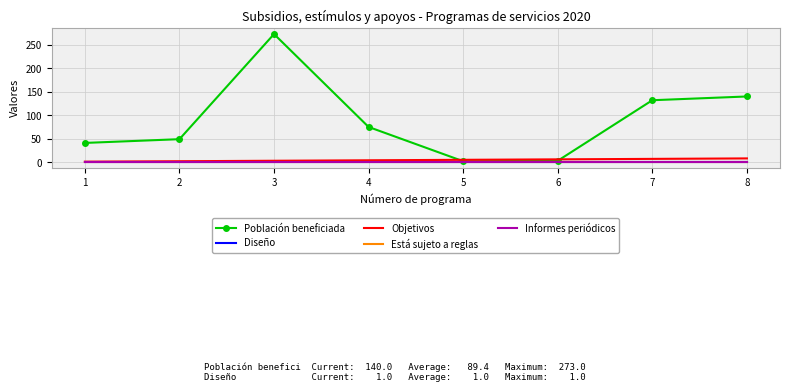

Is this an area chart (filled region under the line)?

No